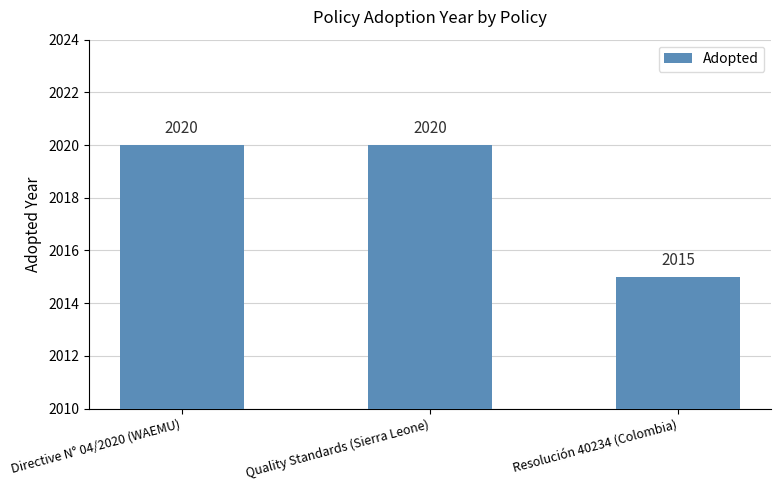

What is the value of the 2nd bar from the left?

2020